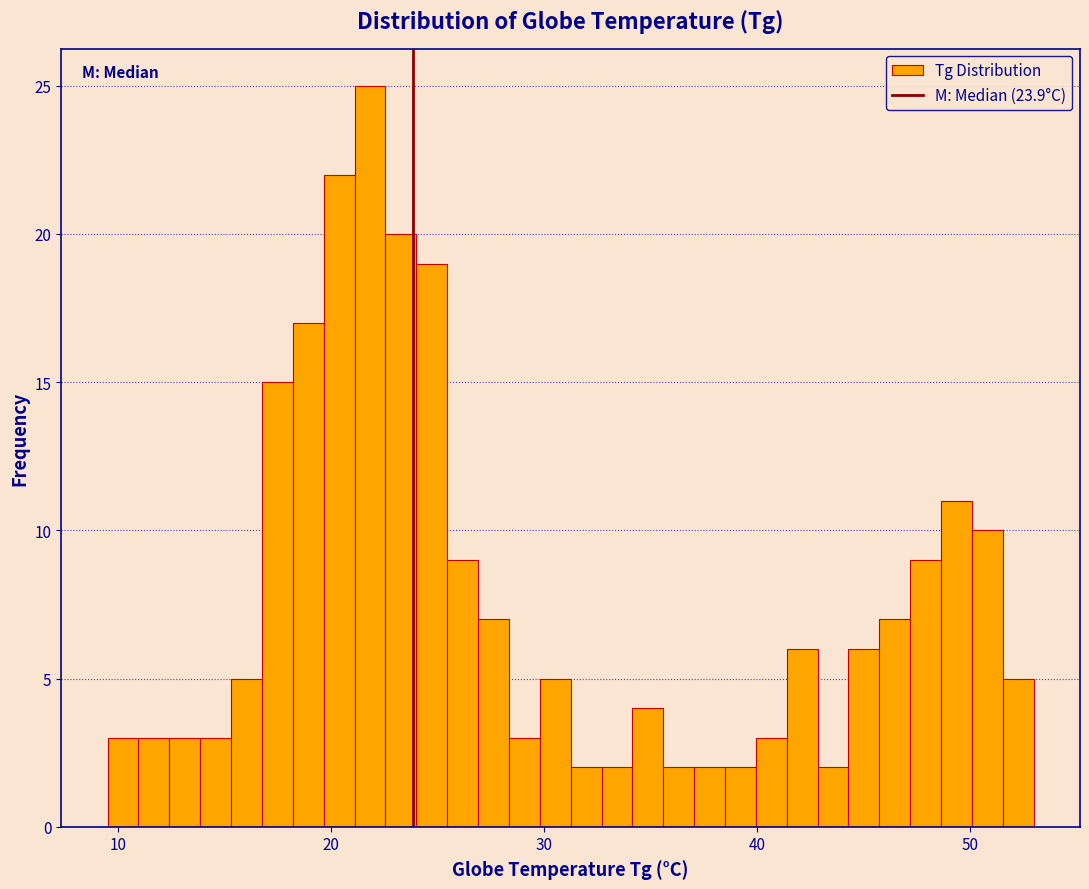

Around what value on the x-axis is the tallest bar? Give the approximate position of its centre, as read against the axis.

22